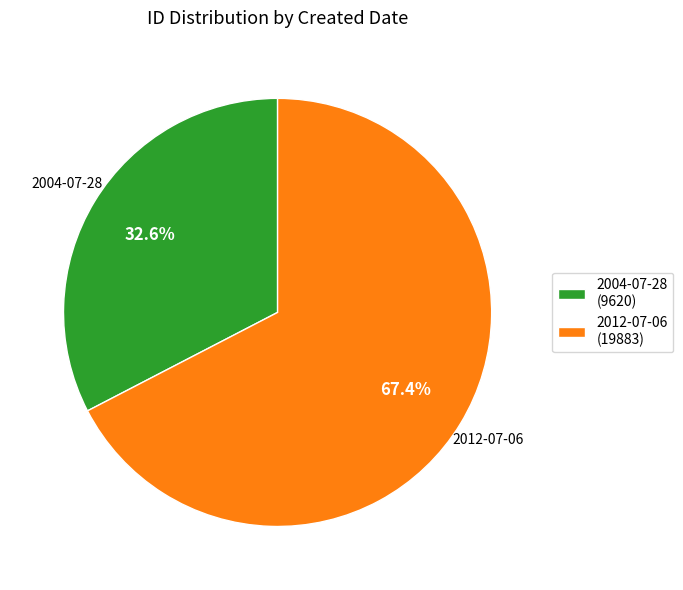

Approximately how many times larger is the value at 2004-07-28 compared to 2012-07-06?

0.5